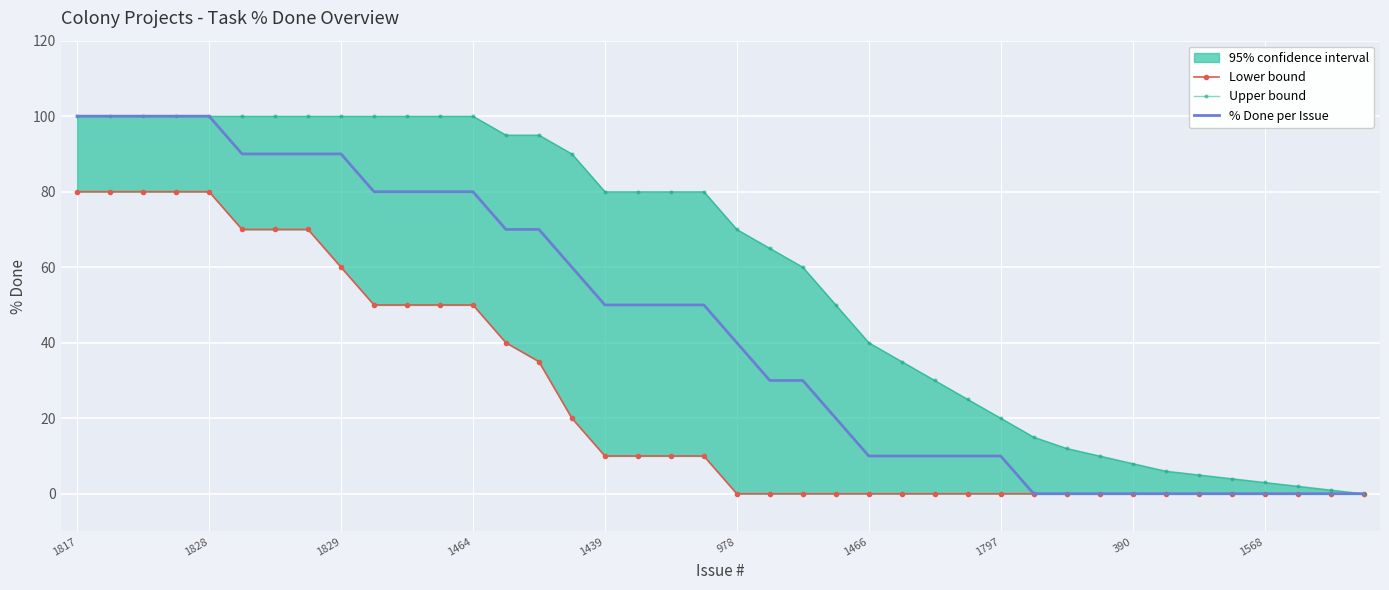

At which label is Lower bound closest to 40?

13